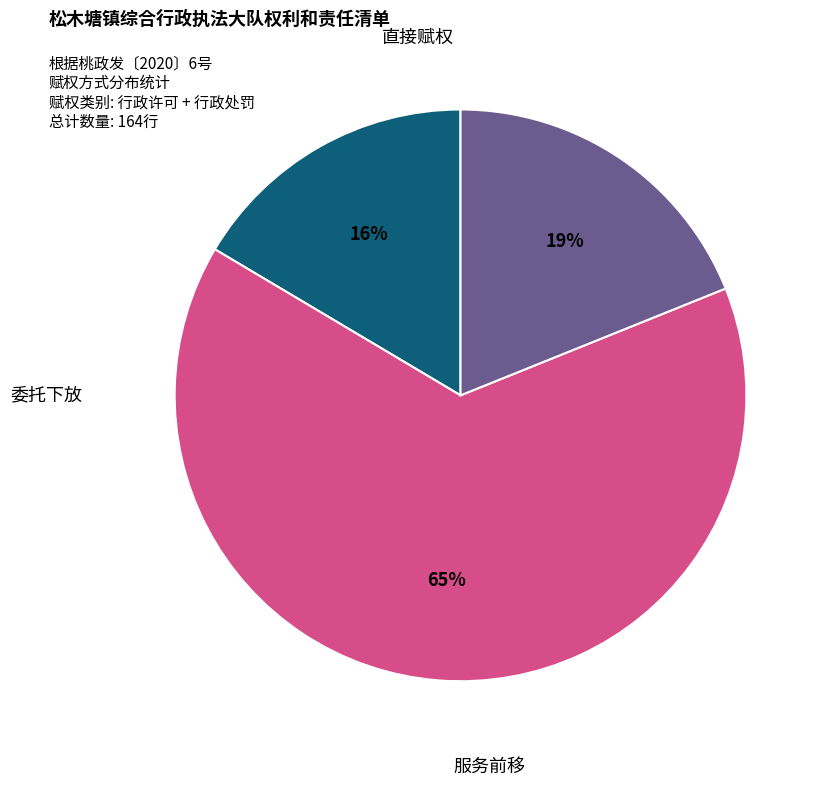

Which category has the biggest portion of the pie?

委托下放